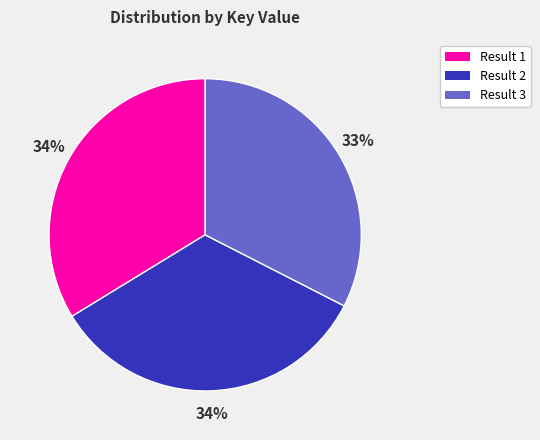

Is there a majority slice in this chart?

No